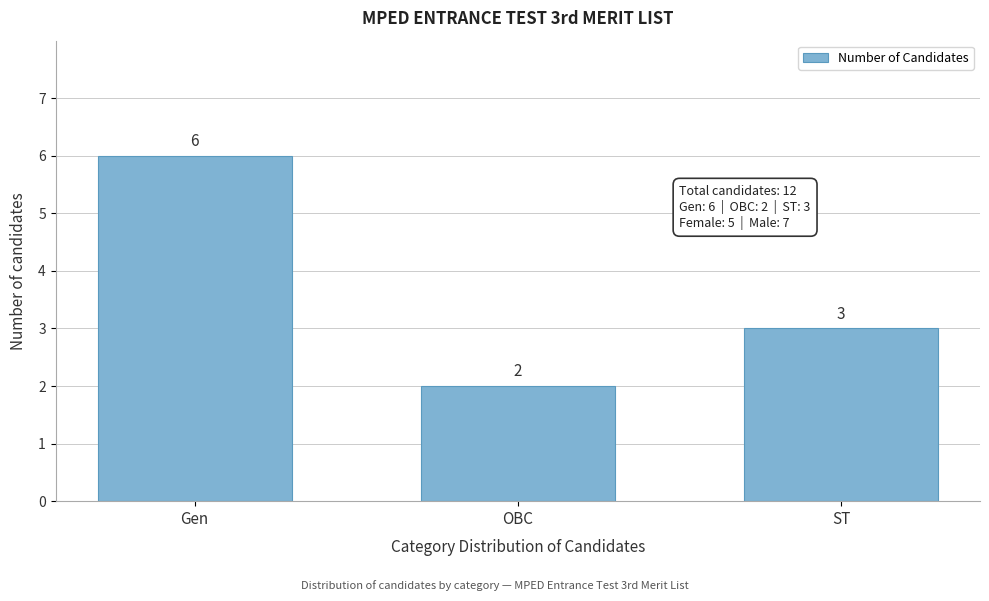

Reading left to right, what are all the values shown in this chart?

Gen=6	OBC=2	ST=3